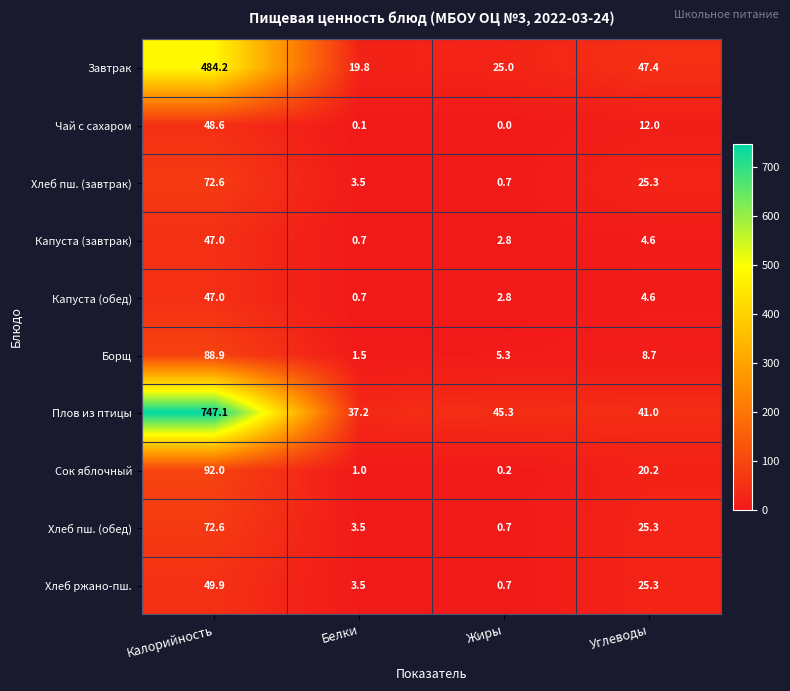

Count the number of data series in this chart.

10